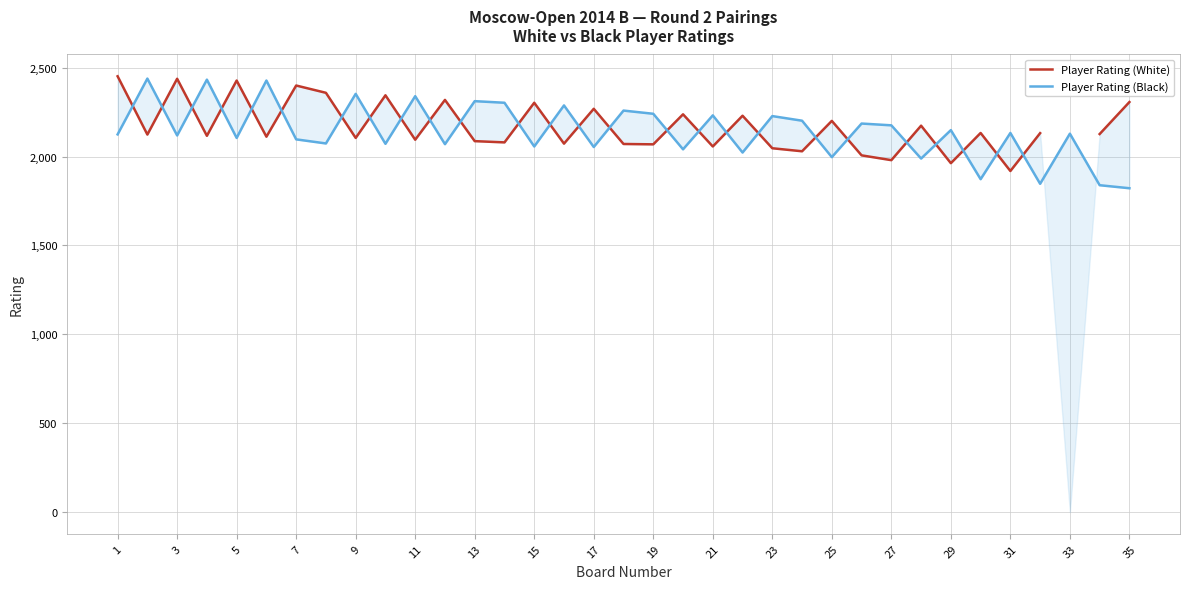

What is the sum of all Player Rating (Black) values?

75035.0